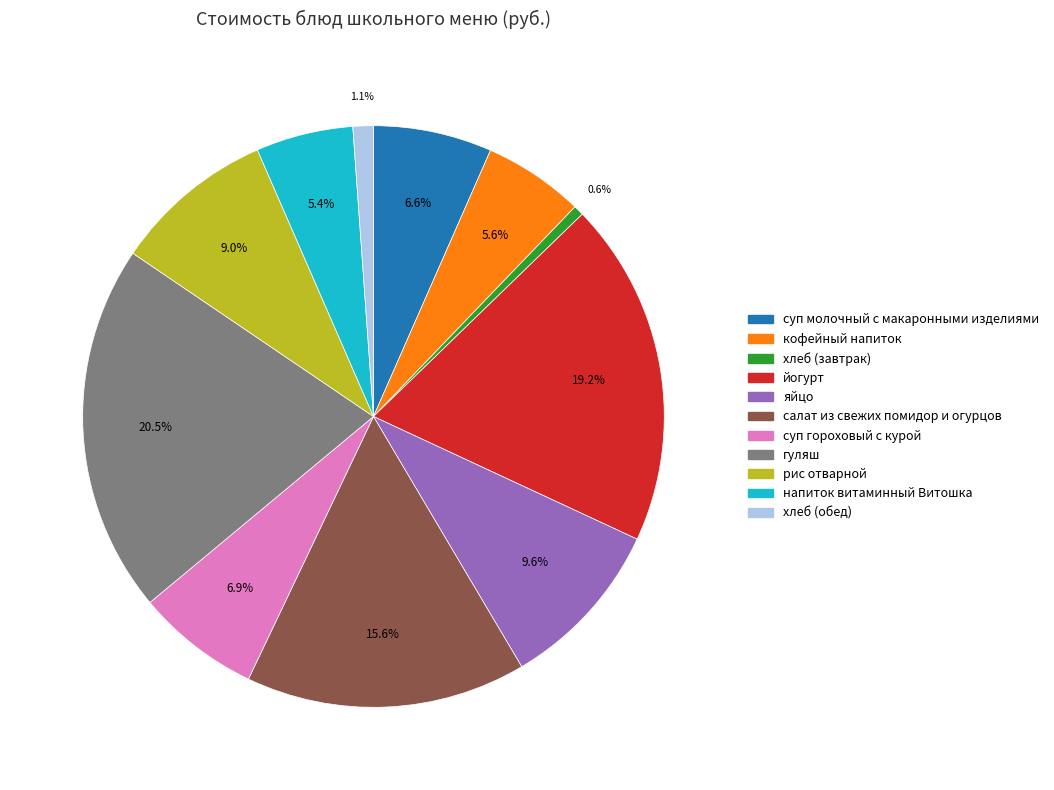

Does суп гороховый с курой represent more than half of the total?

No